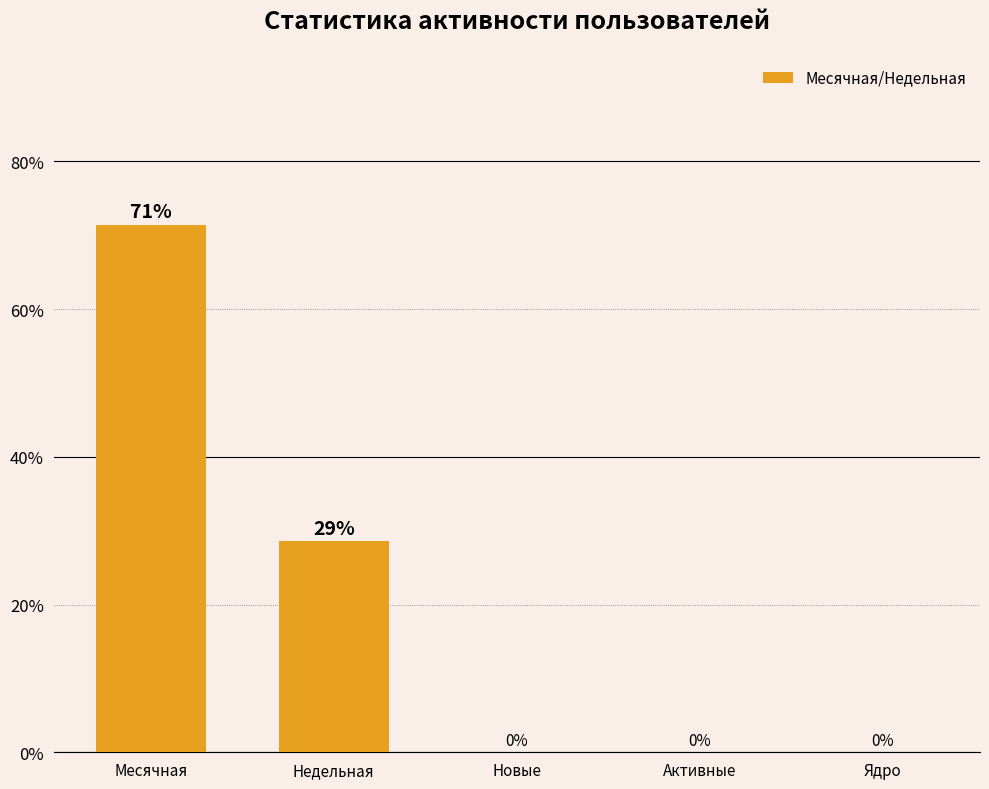

What value does the data have at Недельная?

28.6